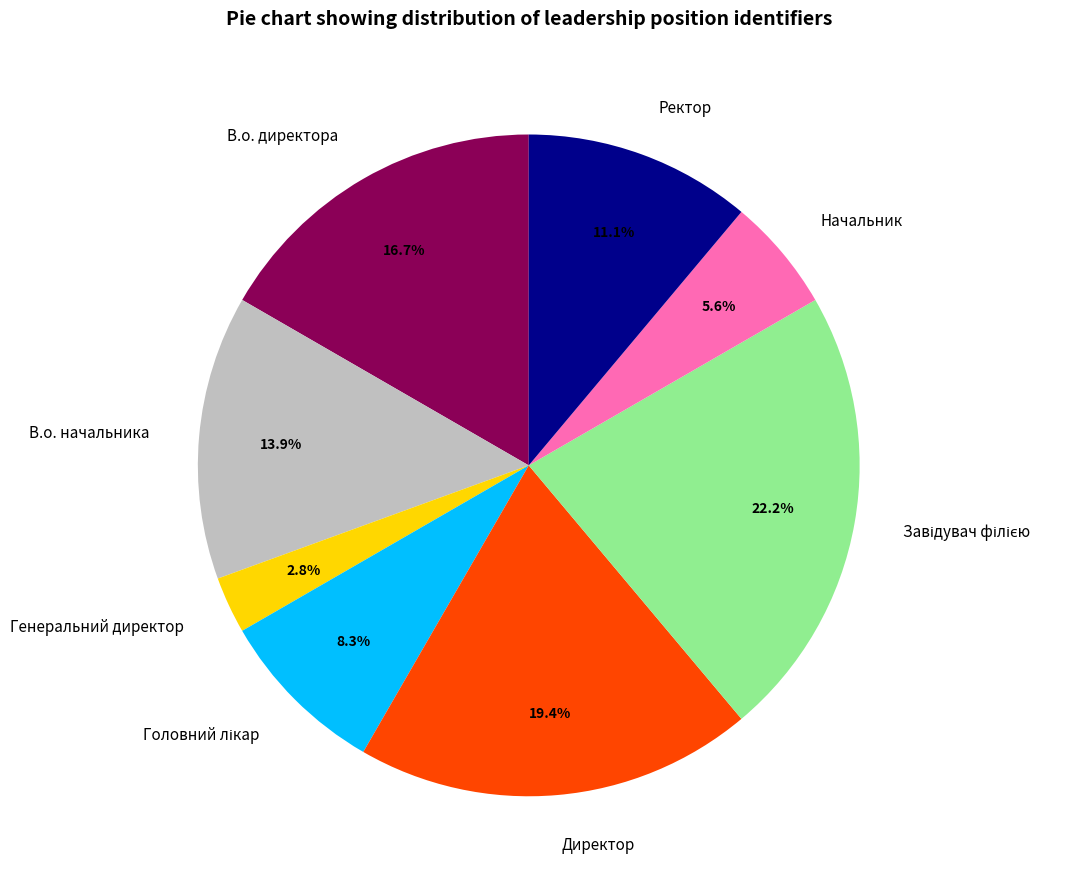

Do Генеральний директор and Начальник together represent more than half of the pie?

No